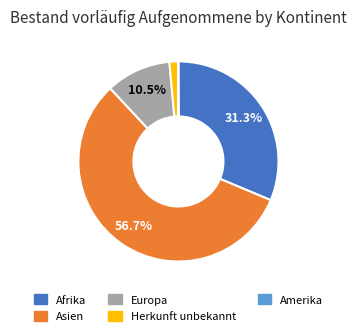

What is the total percentage of Asien and Afrika?

88.0%